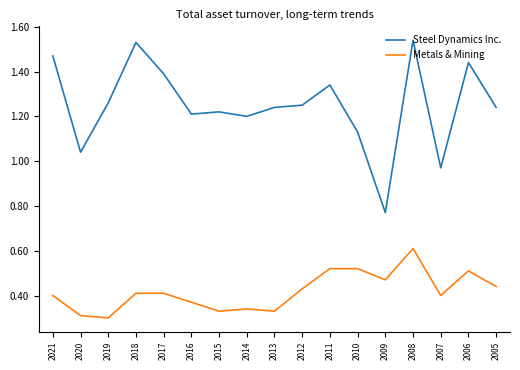

At which category is the sum across all series the highest?

2008